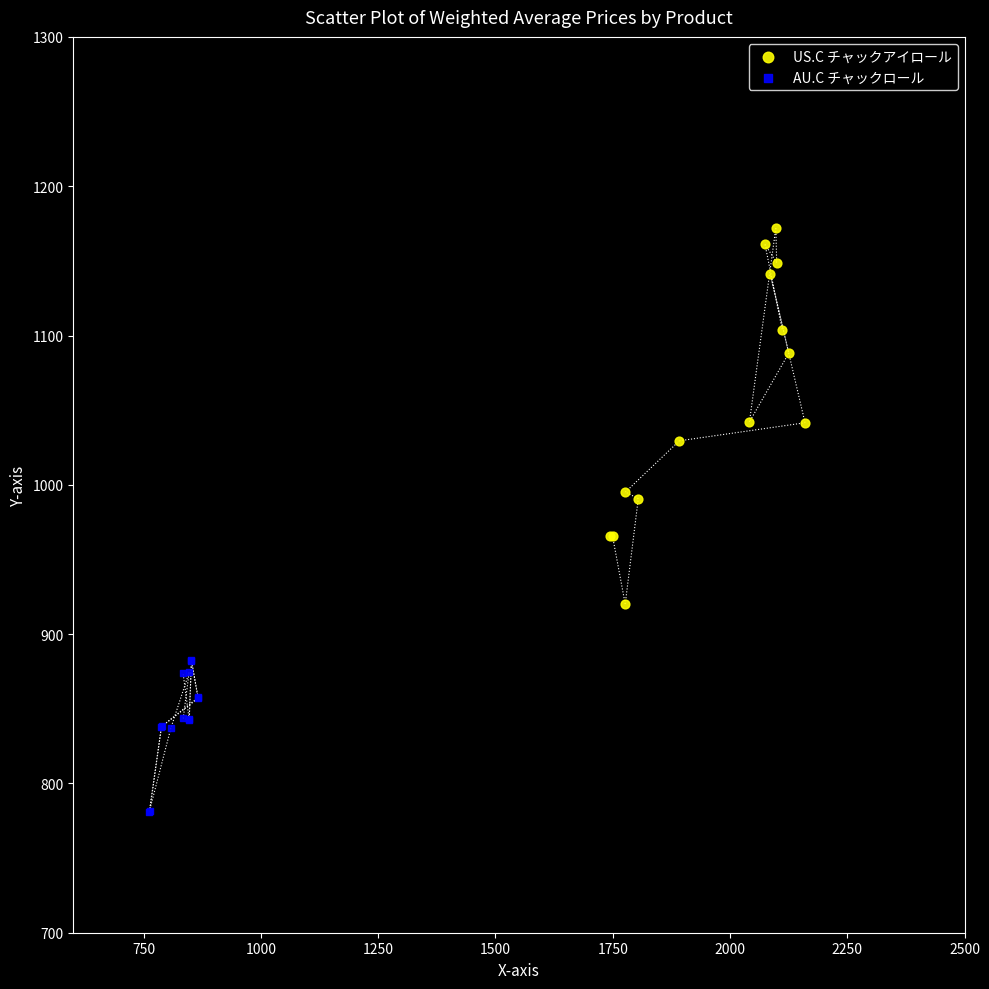

Which series contains the lowest Y value?

AU.C チャックロール